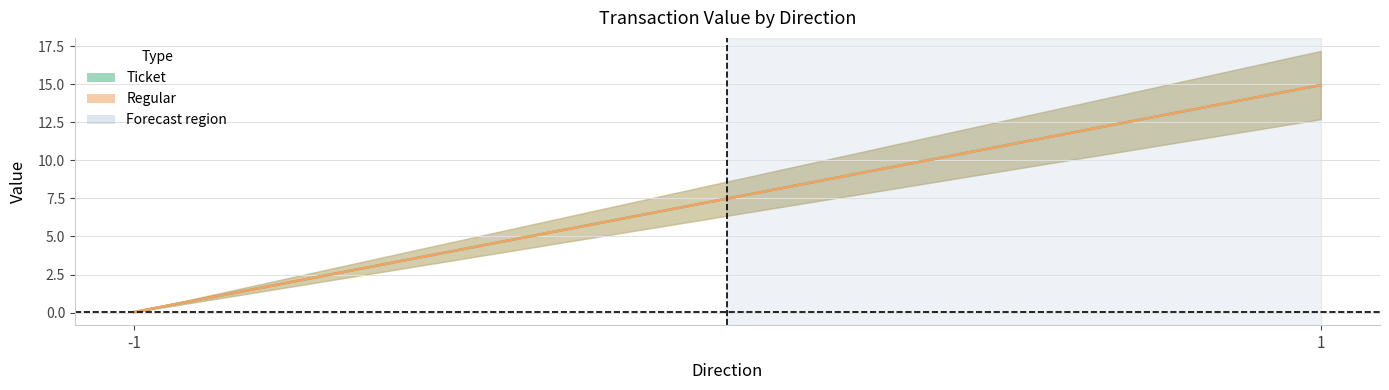

What is the value of the Regular point at the 2nd from the left?

15.0